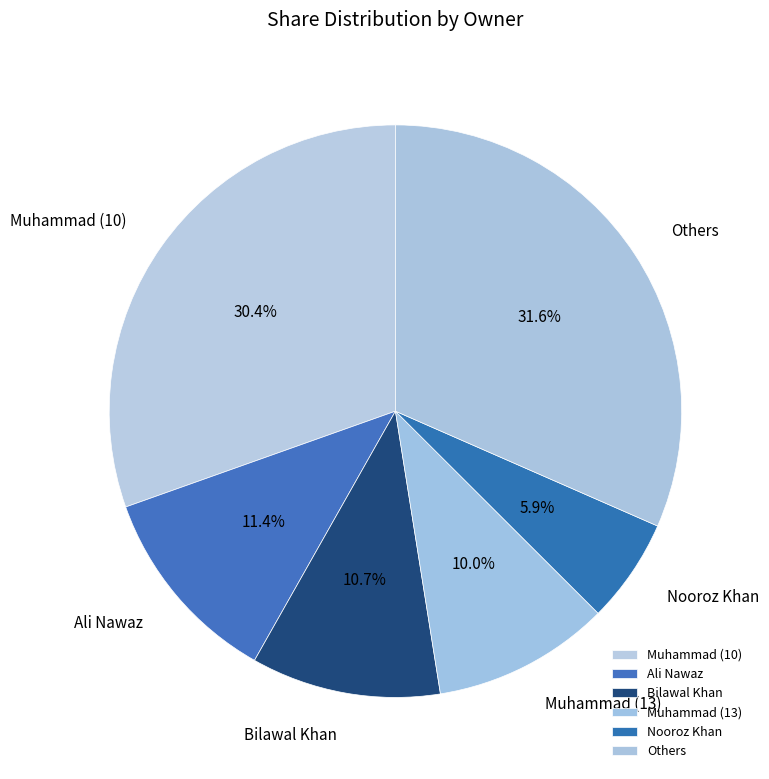

How many slices are in this pie chart?

6